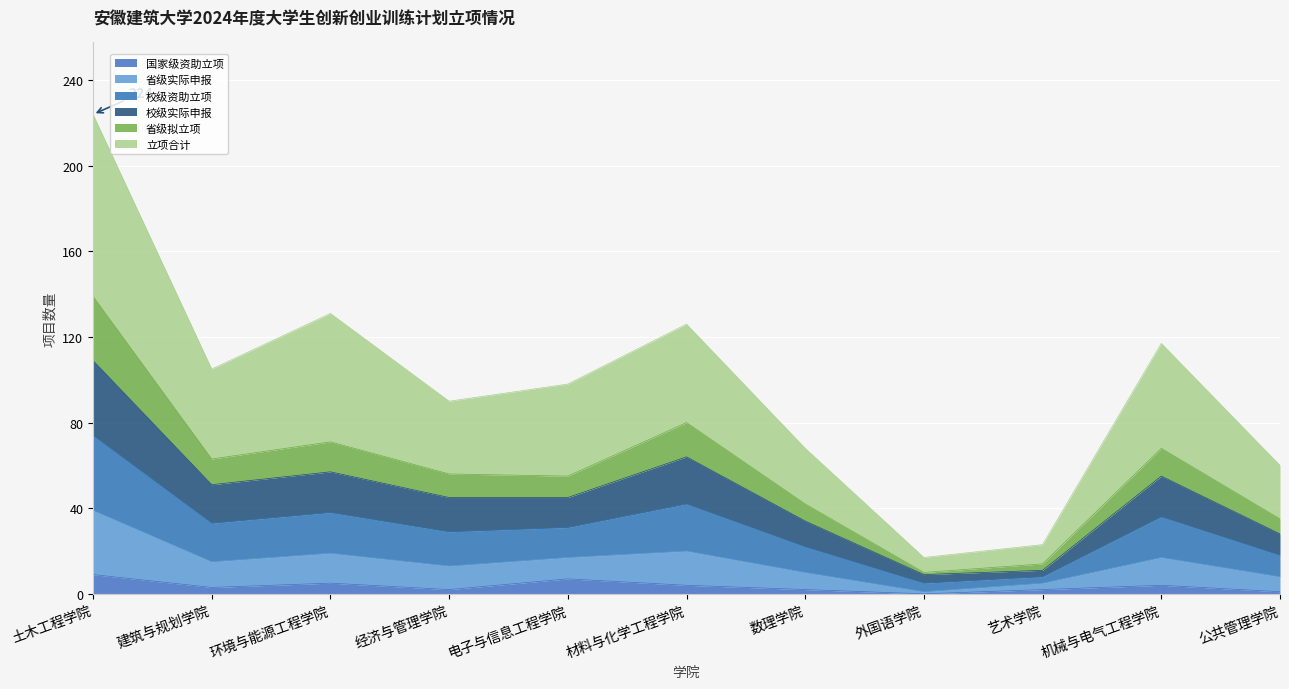

At which label does 国家级资助立项 reach its minimum?

外国语学院